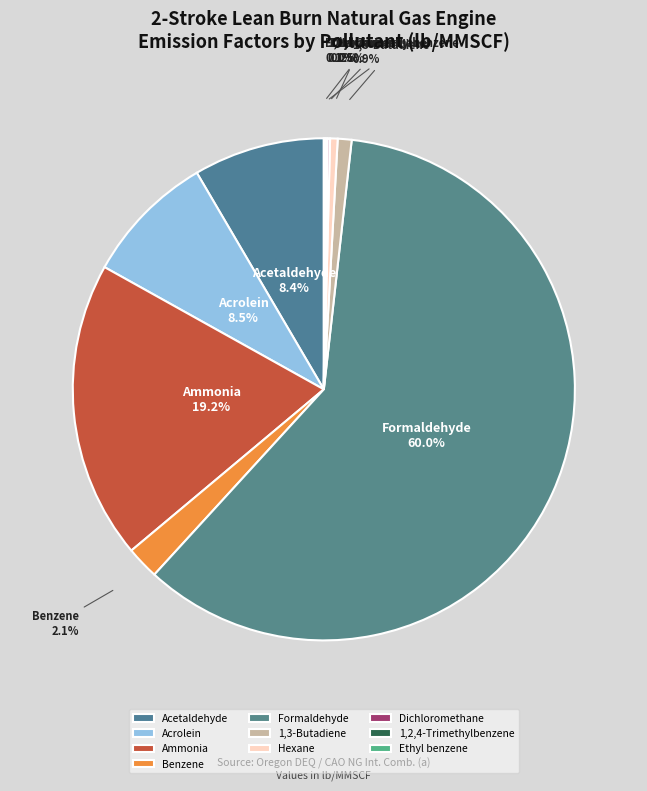

Which category has the biggest portion of the pie?

Formaldehyde